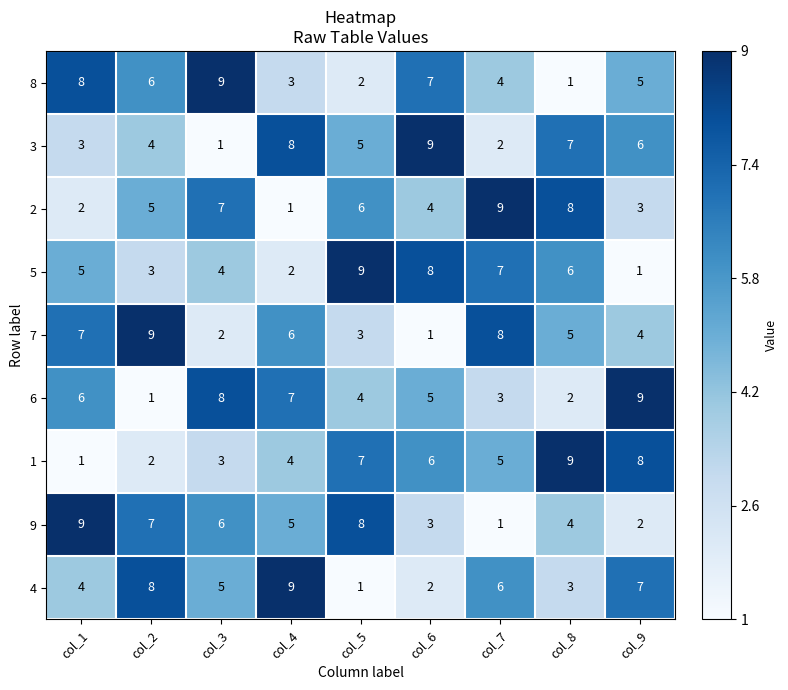

True or false: 6 has a value of 7 at col_4.

True